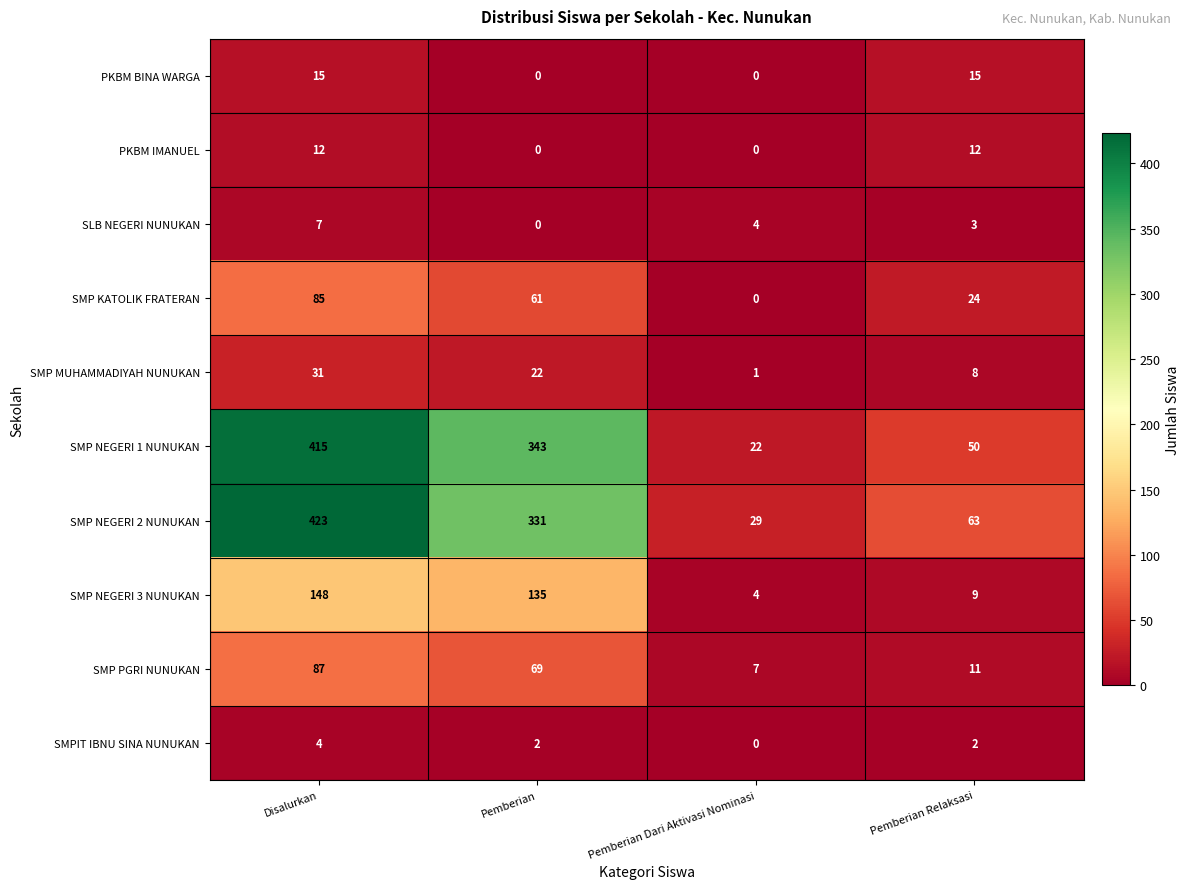

What value does the SLB NEGERI NUNUKAN series have at Pemberian Relaksasi?

3